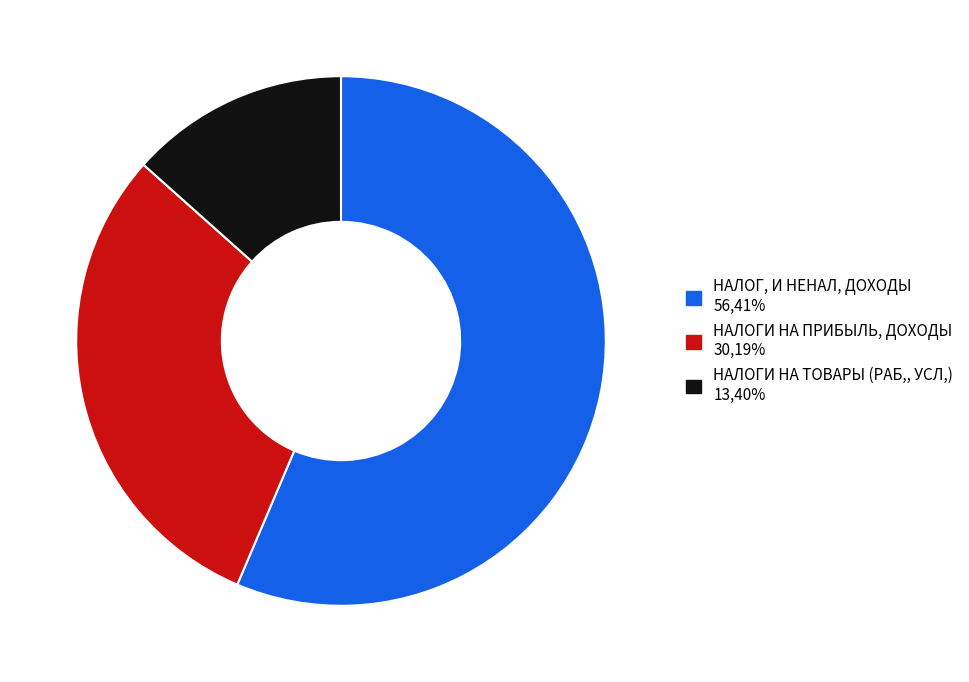

Is there any slice that represents more than half of the pie?

Yes